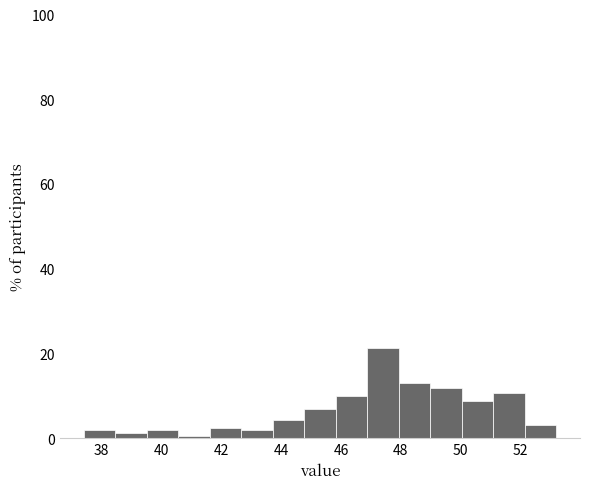

Reading left to right, transcribe this chart: for each bar, give the range it covers on the x-axis and its height. Neither the bar edges nor the heights are printed on the chart, so give them approximately, as read against the axes.

37.4 to 38.4: under 2
38.4 to 39.6: under 2
39.6 to 40.6: under 2
40.6 to 41.6: under 2
41.6 to 42.6: 2
42.6 to 43.8: under 2
43.8 to 44.8: 4
44.8 to 45.8: 6
45.8 to 46.8: 10
46.8 to 48.0: 22
48.0 to 49.0: 14
49.0 to 50.0: 12
50.0 to 51.0: 8
51.0 to 52.2: 10
52.2 to 53.2: 4